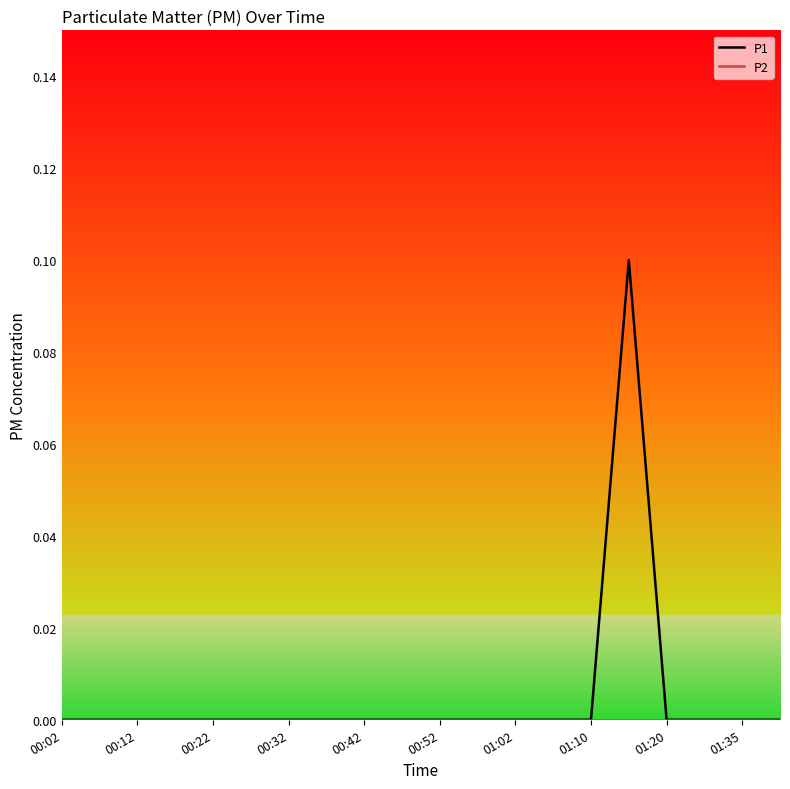

Which series has the widest spread of values?

P1